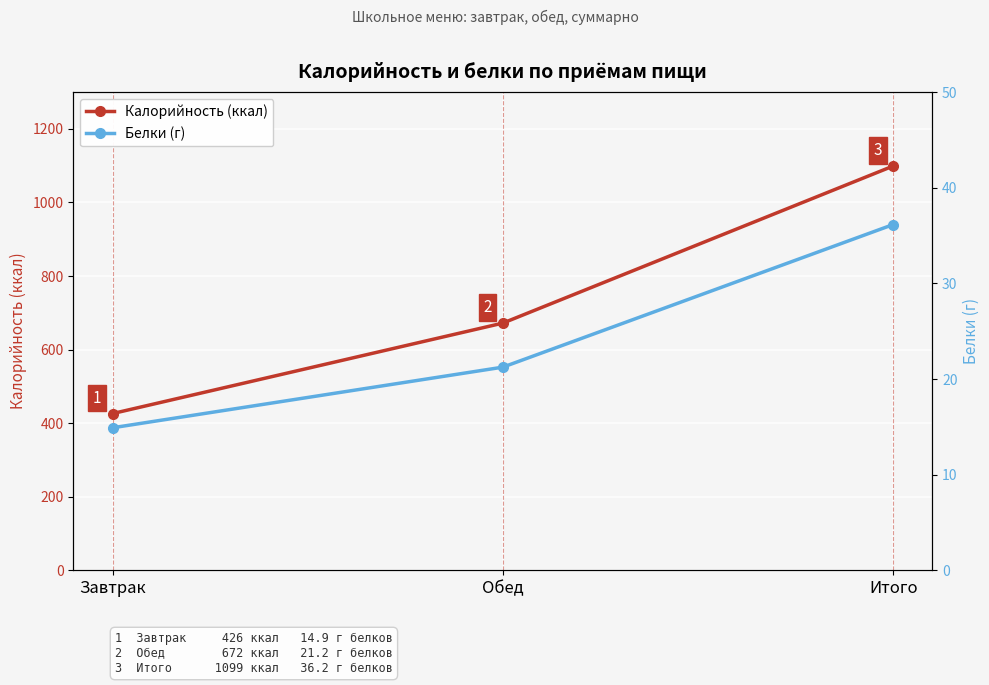

What is the label of the 1st point from the left?

Завтрак